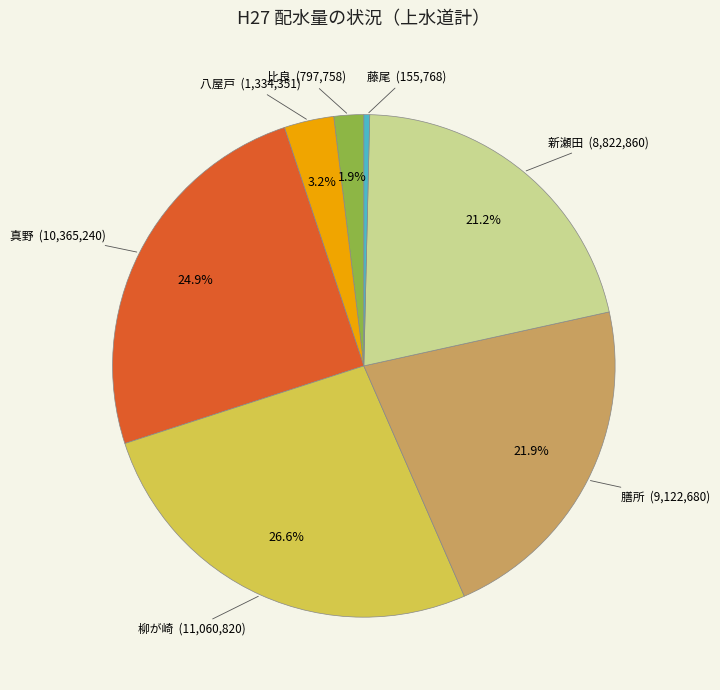

Count the number of slices in the pie.

7